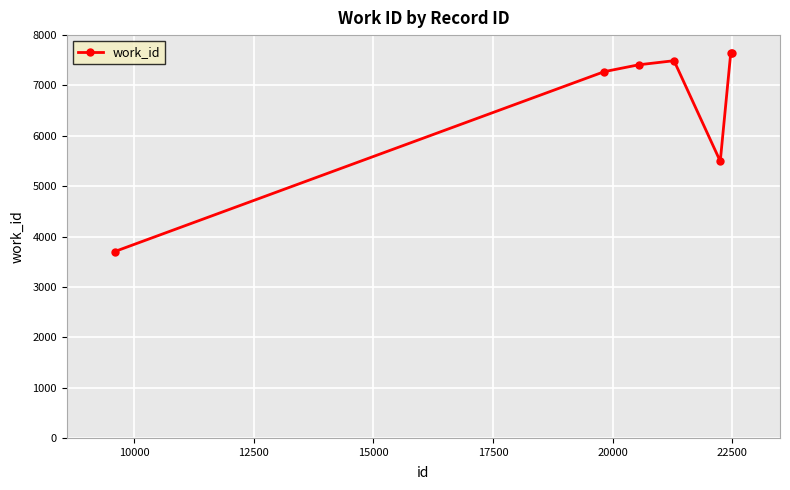

True or false: the data has more than 0 interior local peaks.

True